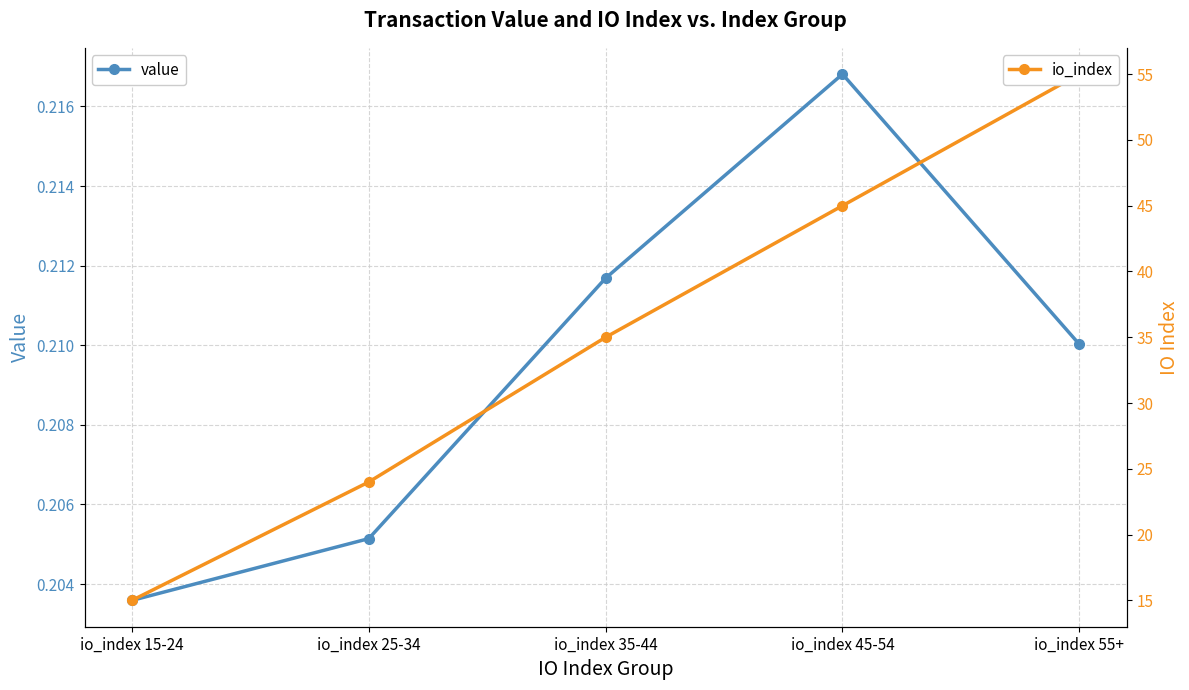

Which series has the largest total across all categories?

io_index